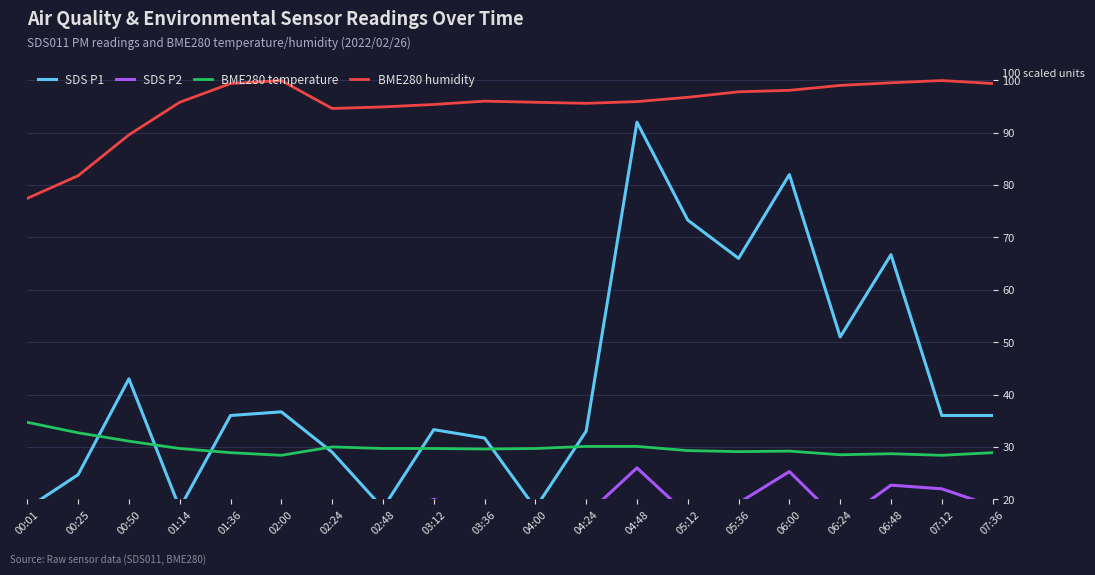

What is the label of the 14th point from the left?

05:12